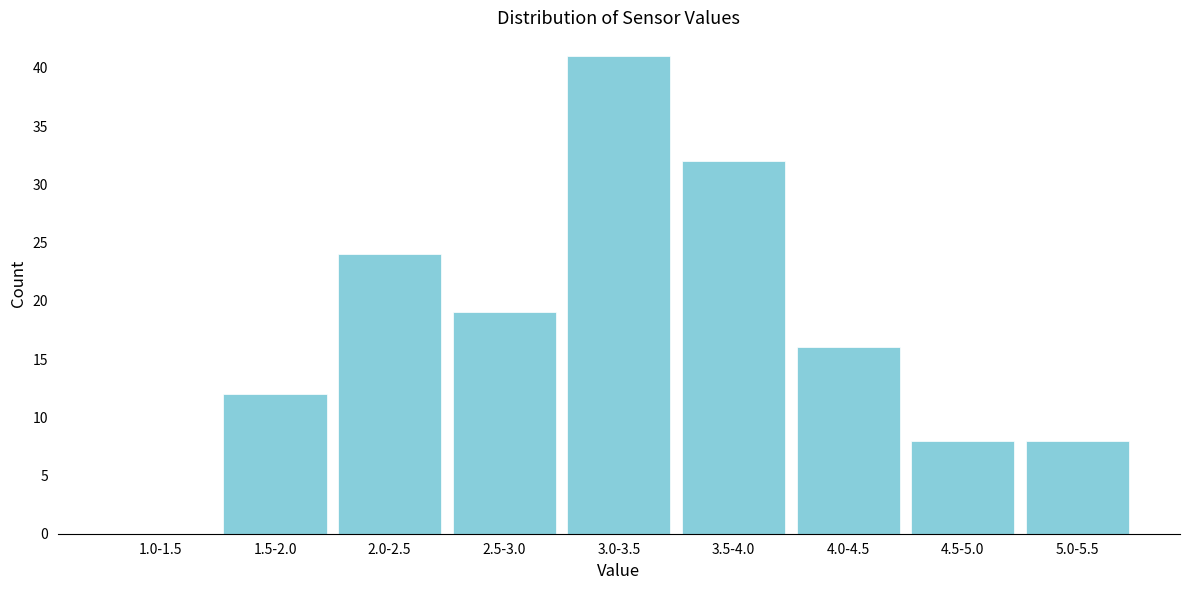

Reading right to left, extract all data points from this chart.

5.0-5.5=8	4.5-5.0=8	4.0-4.5=16	3.5-4.0=32	3.0-3.5=41	2.5-3.0=19	2.0-2.5=24	1.5-2.0=12	1.0-1.5=0